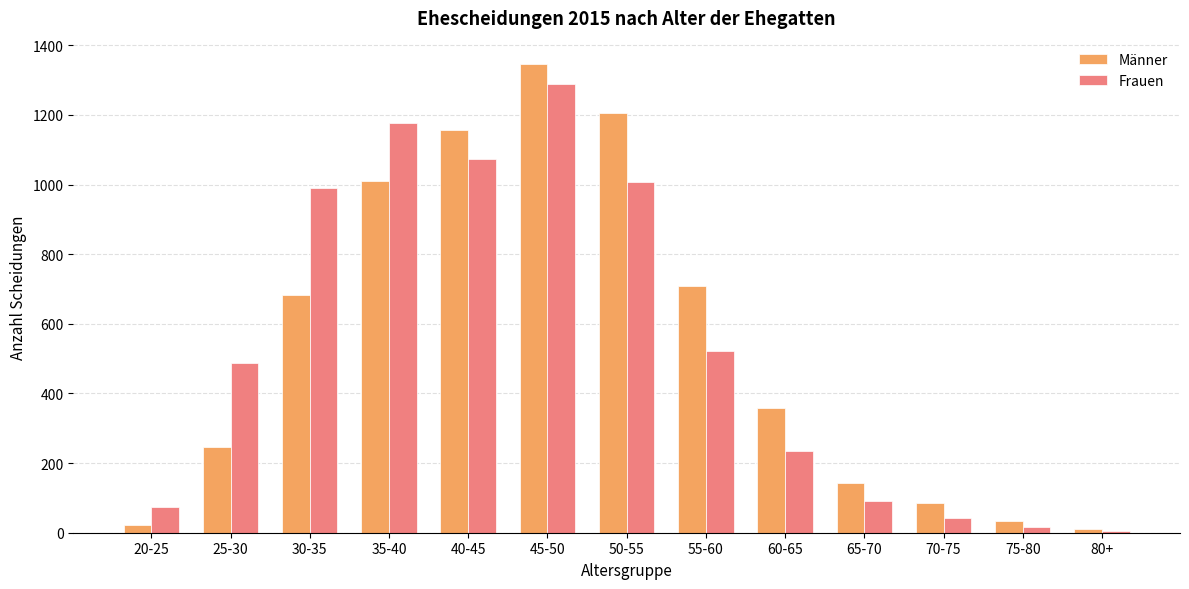

At which category is the sum across all series the highest?

45-50